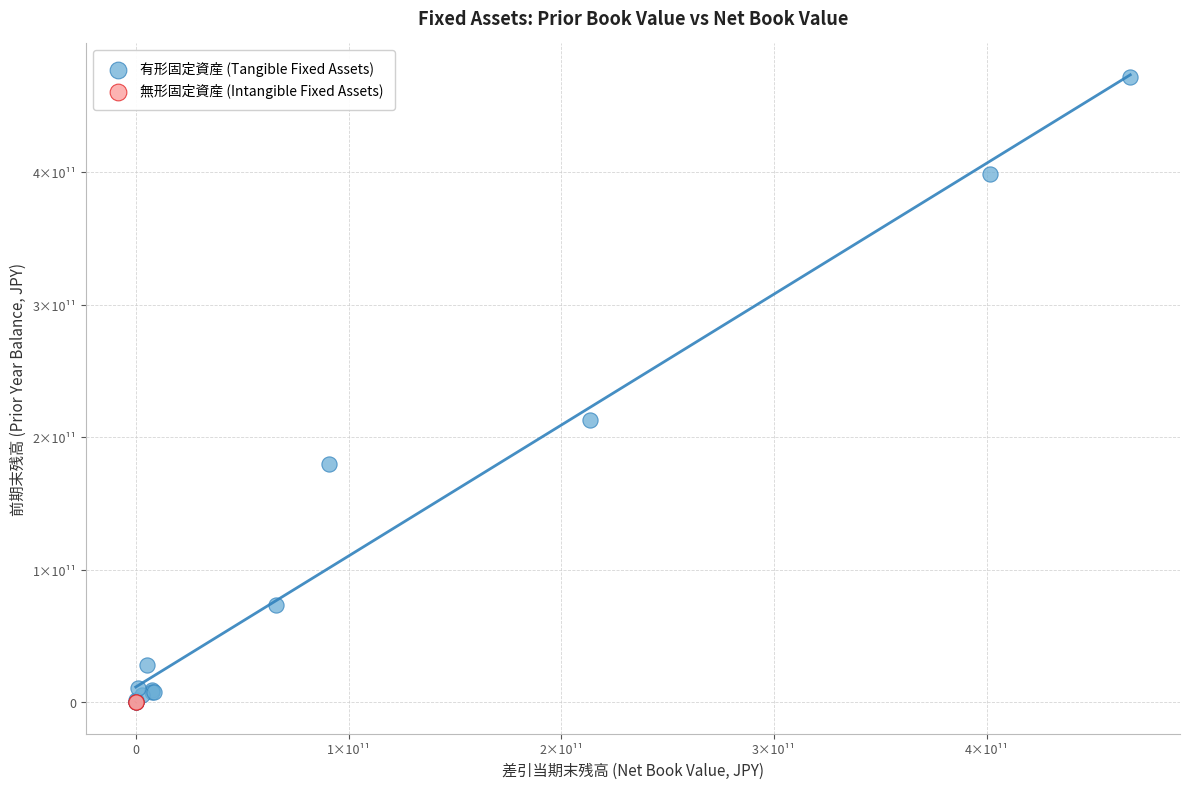

What are all the series names shown in the legend?

有形固定資産 (Tangible Fixed Assets), 無形固定資産 (Intangible Fixed Assets)